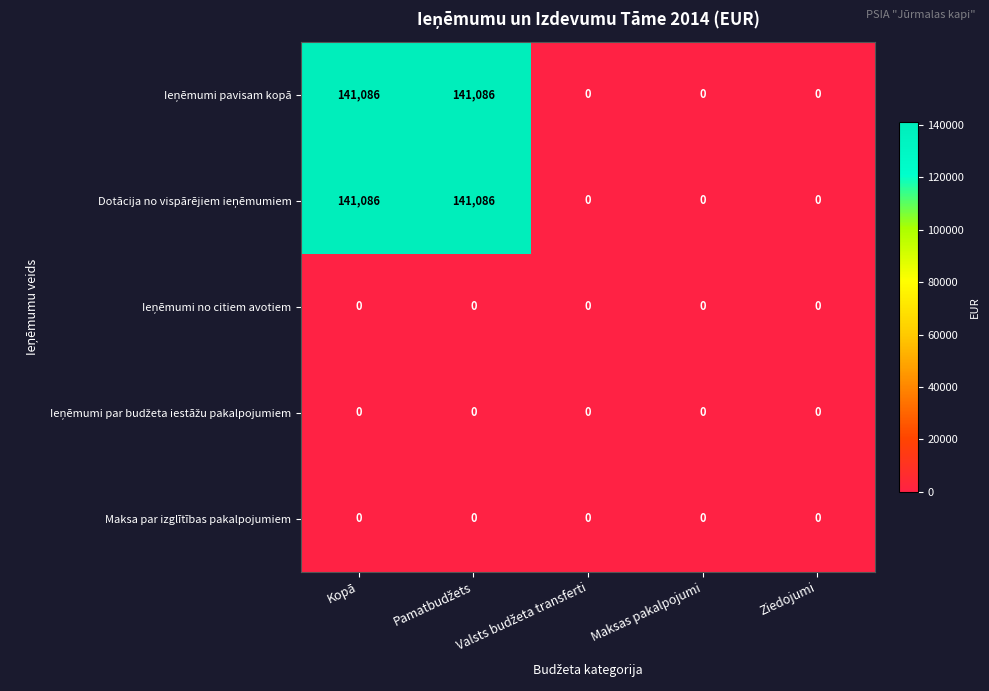

How many data points does each series have?

5